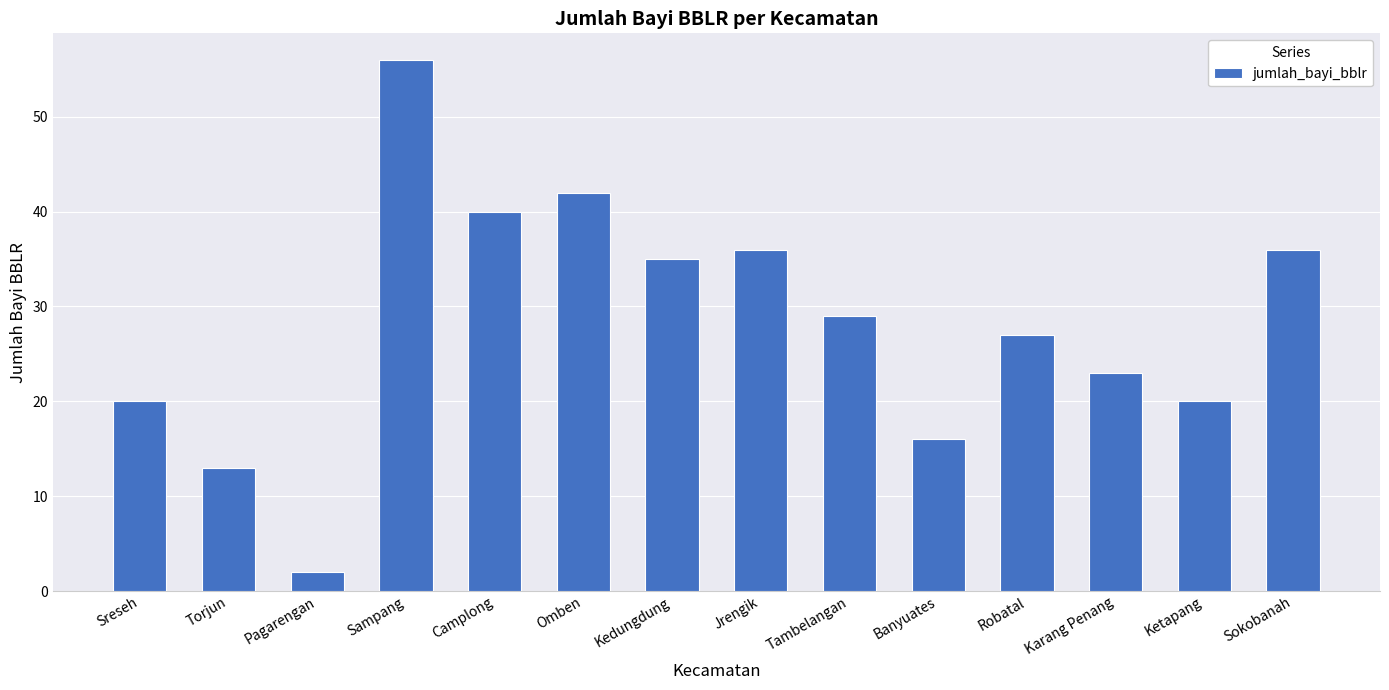

Reading left to right, transcribe all the data shown in this chart.

20	13	2	56	40	42	35	36	29	16	27	23	20	36